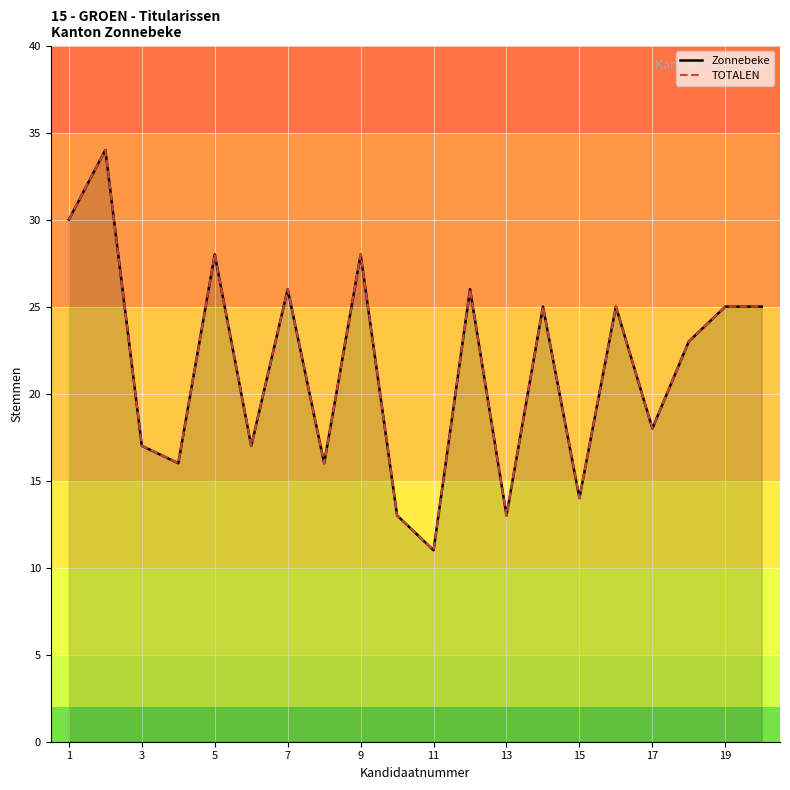

Does the chart display data point markers on the line(s)?

No